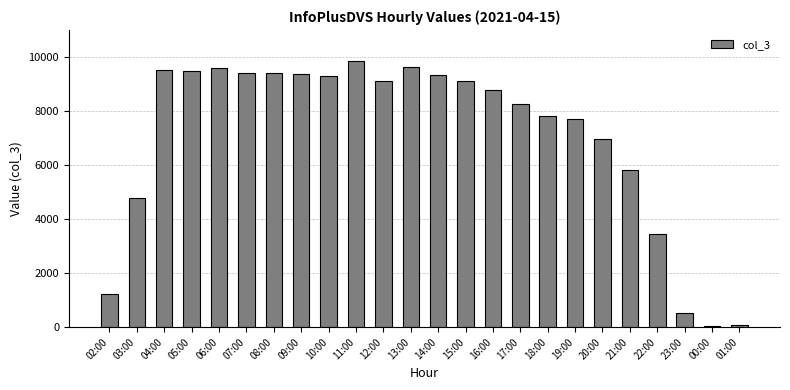

Are the bars horizontal?

No